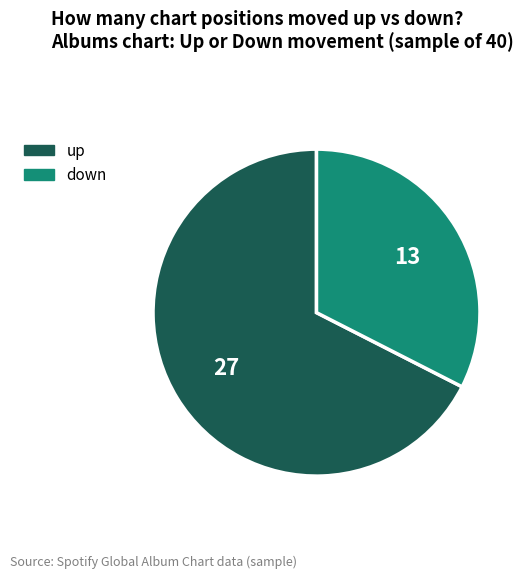

What is the ratio of the value at down to the value at up?

0.5